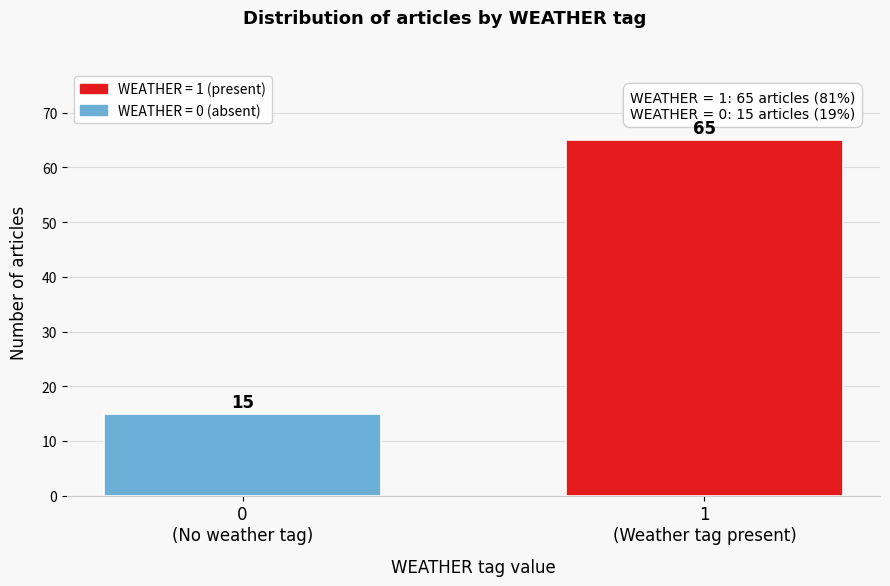

Reading left to right, extract all data points from this chart.

15	65